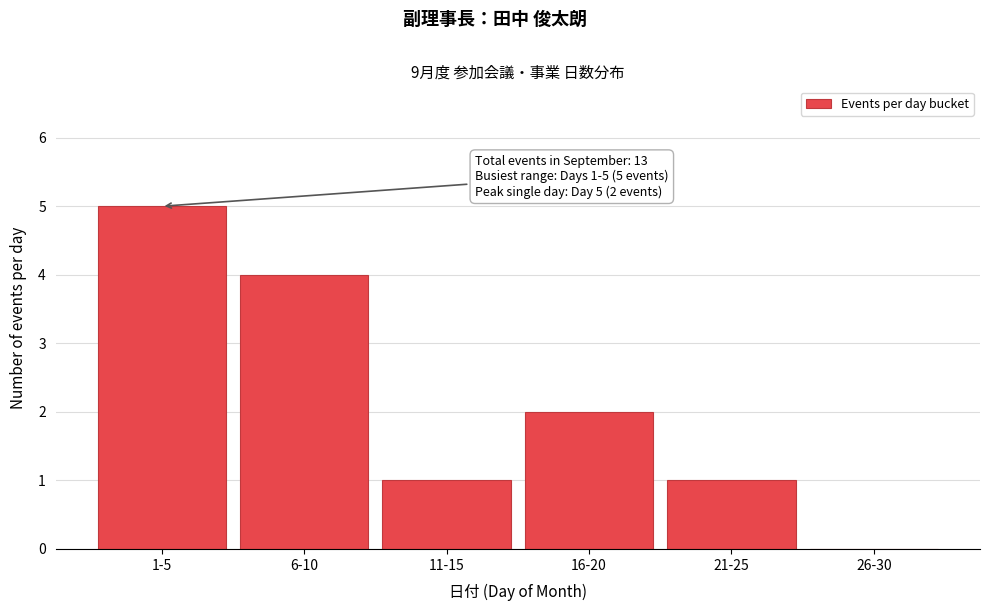

Reading right to left, list all the values displayed in this chart.

26-30=0	21-25=1	16-20=2	11-15=1	6-10=4	1-5=5